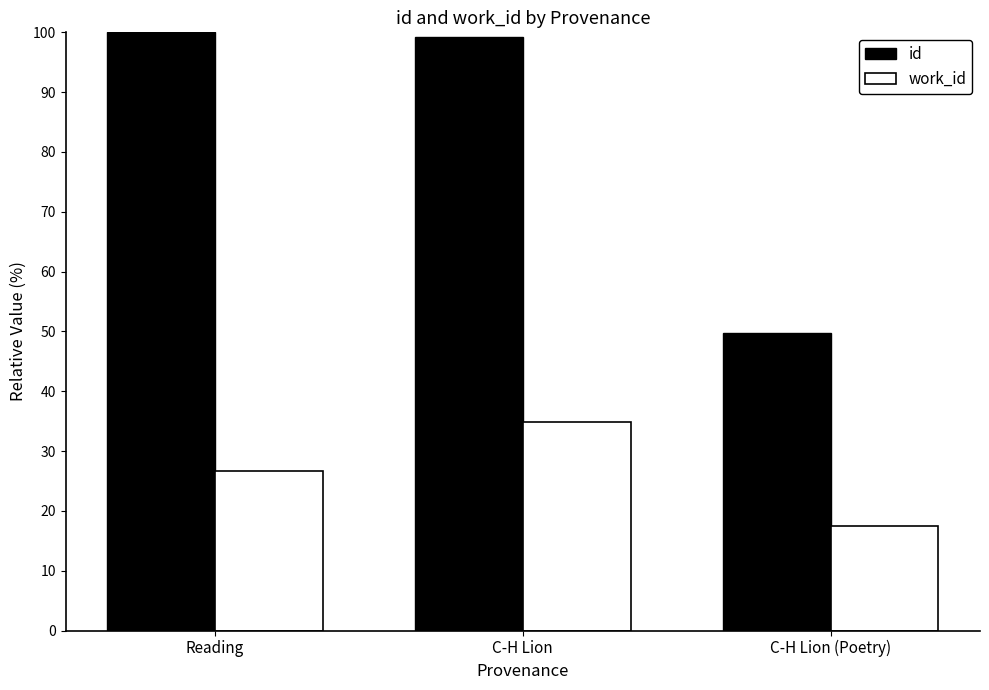

What is the label of the 2nd bar from the right?

C-H Lion